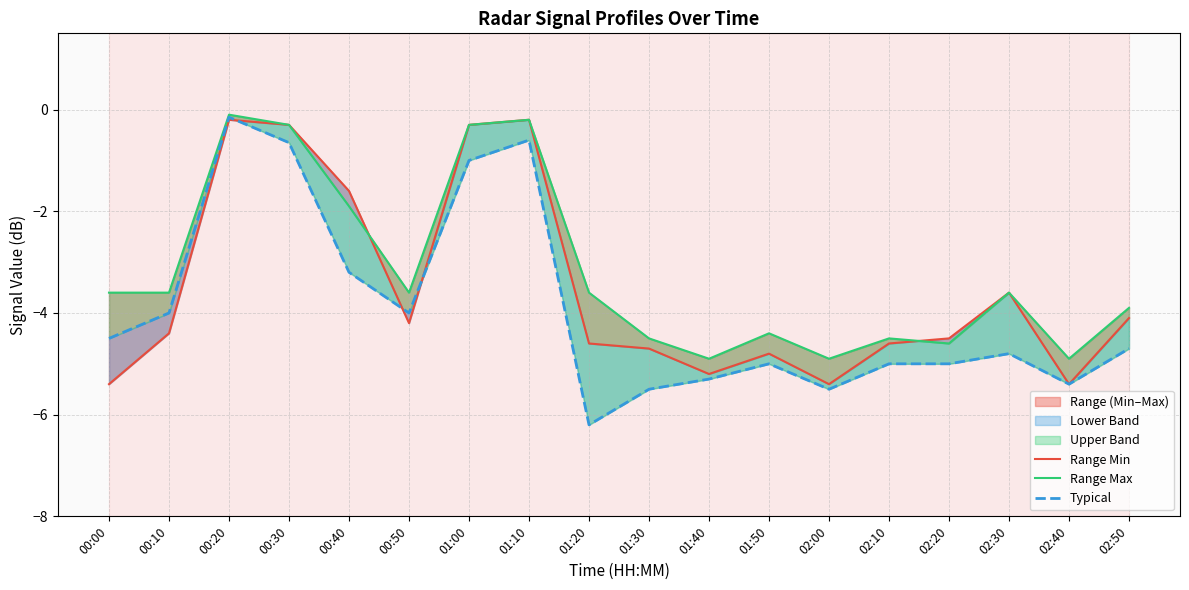

How many values in the Typical series exceed -4?

5